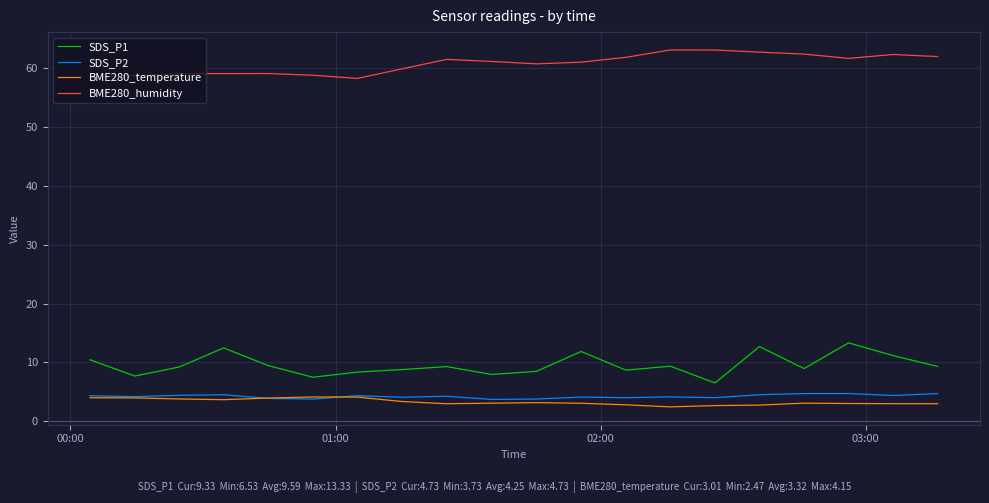

What is the difference between the maximum and second lowest values in the BME280_temperature series?

1.5